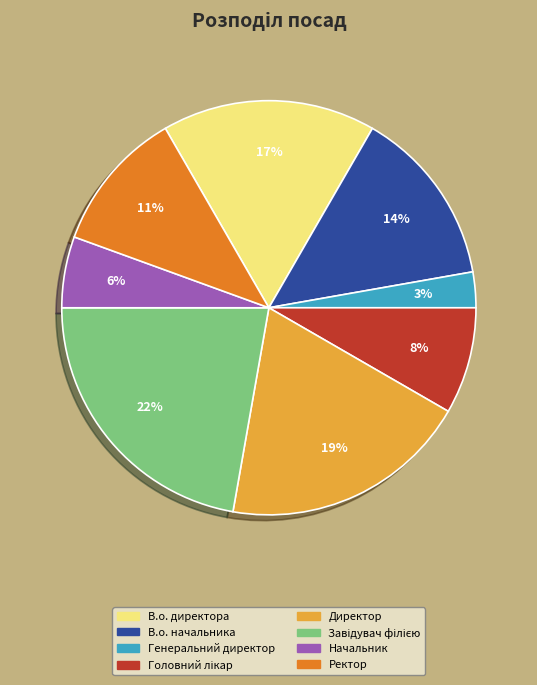

What percentage is the В.о. директора slice, to the nearest percent?

17%